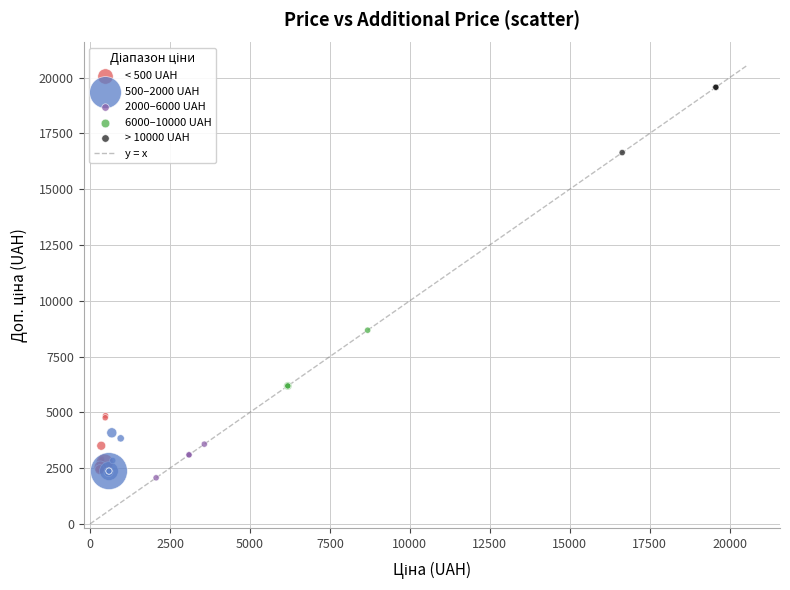

Which series contains the highest Y value?

> 10000 UAH